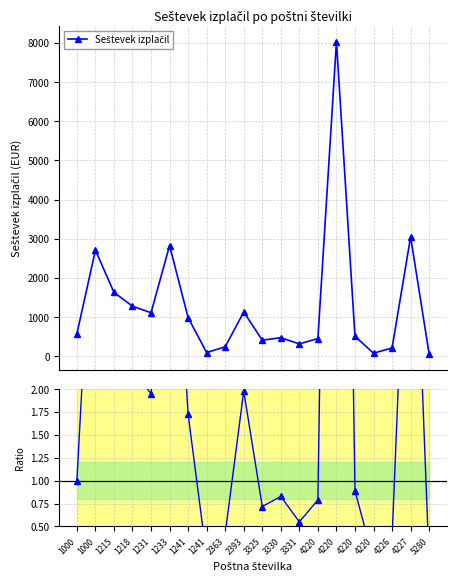

Where is Ratio to first nearest to the value 7?

4227